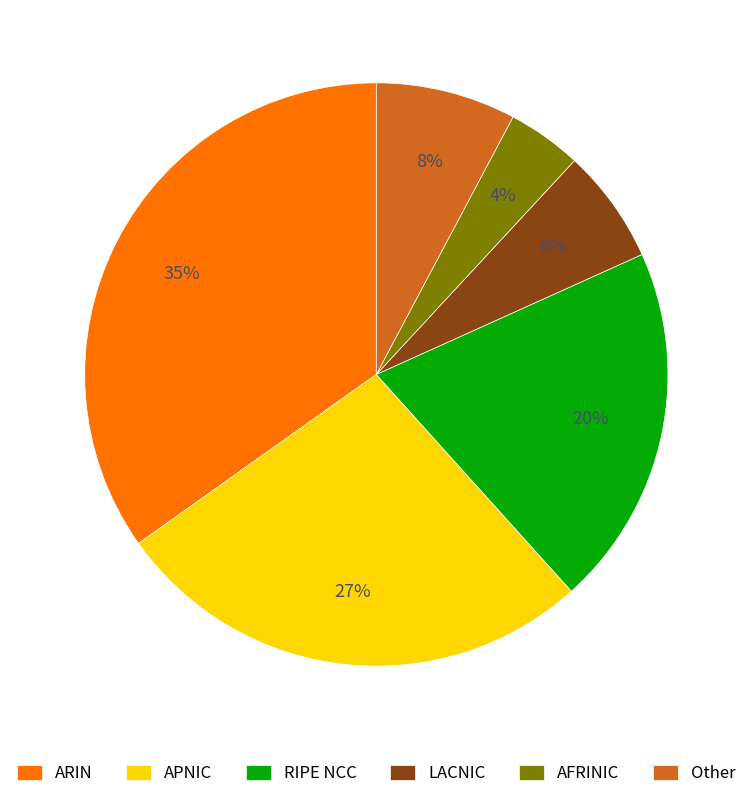

To the nearest percent, what is the average slice percentage?

17%